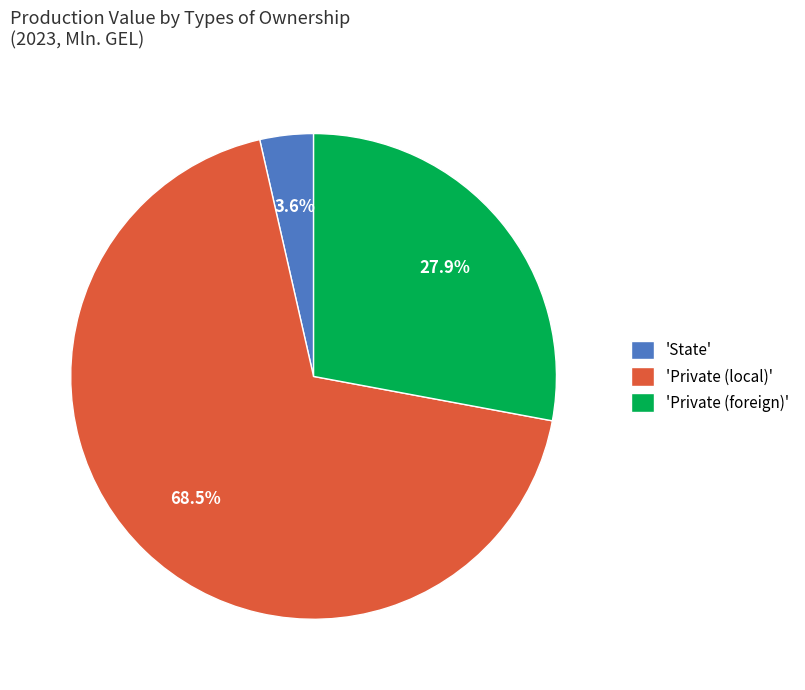

Which has a higher value, 'Private (local)' or 'State'?

'Private (local)'